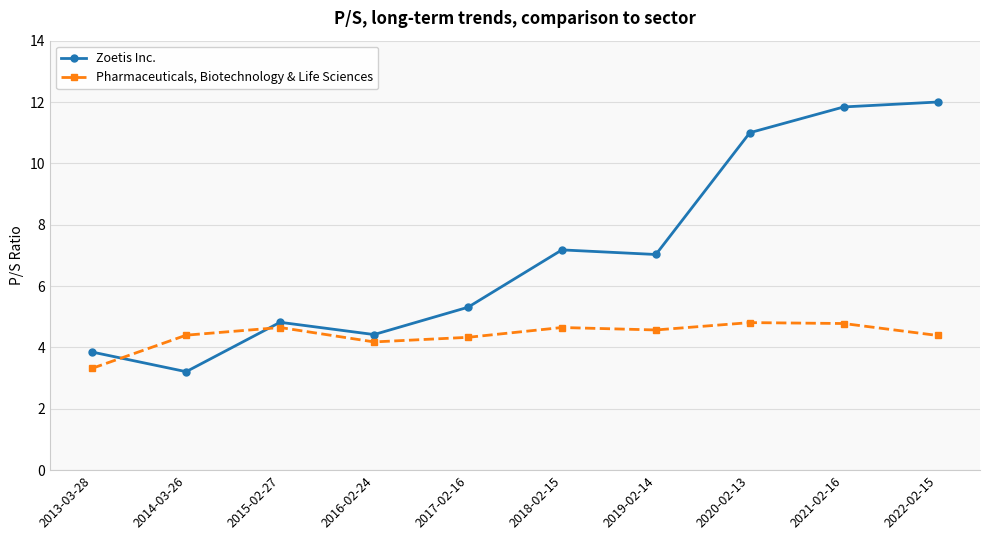

Does the chart have visible grid lines?

Yes